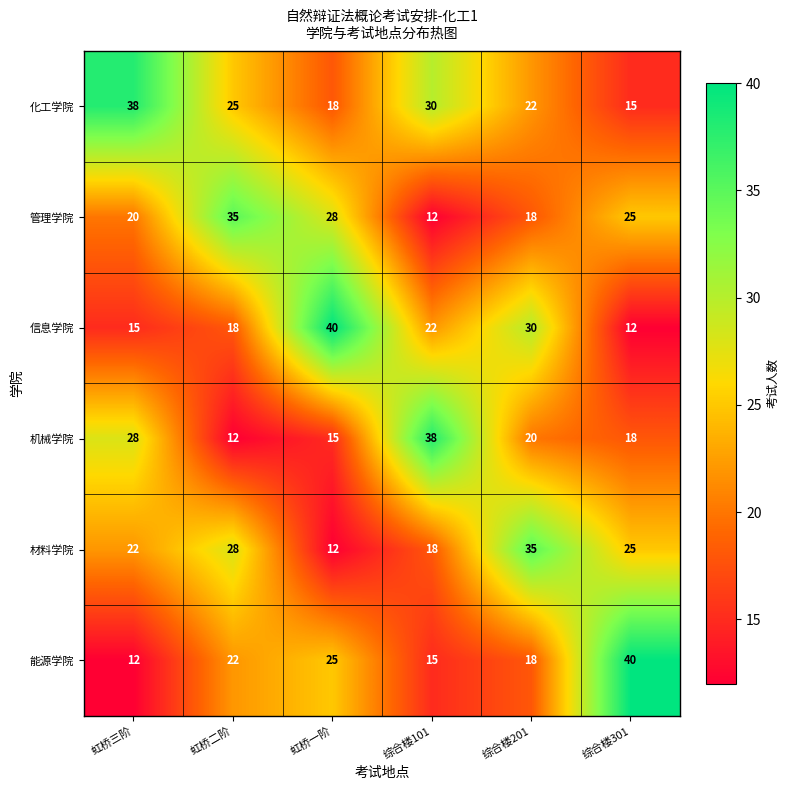

What is the maximum value for 管理学院?

35